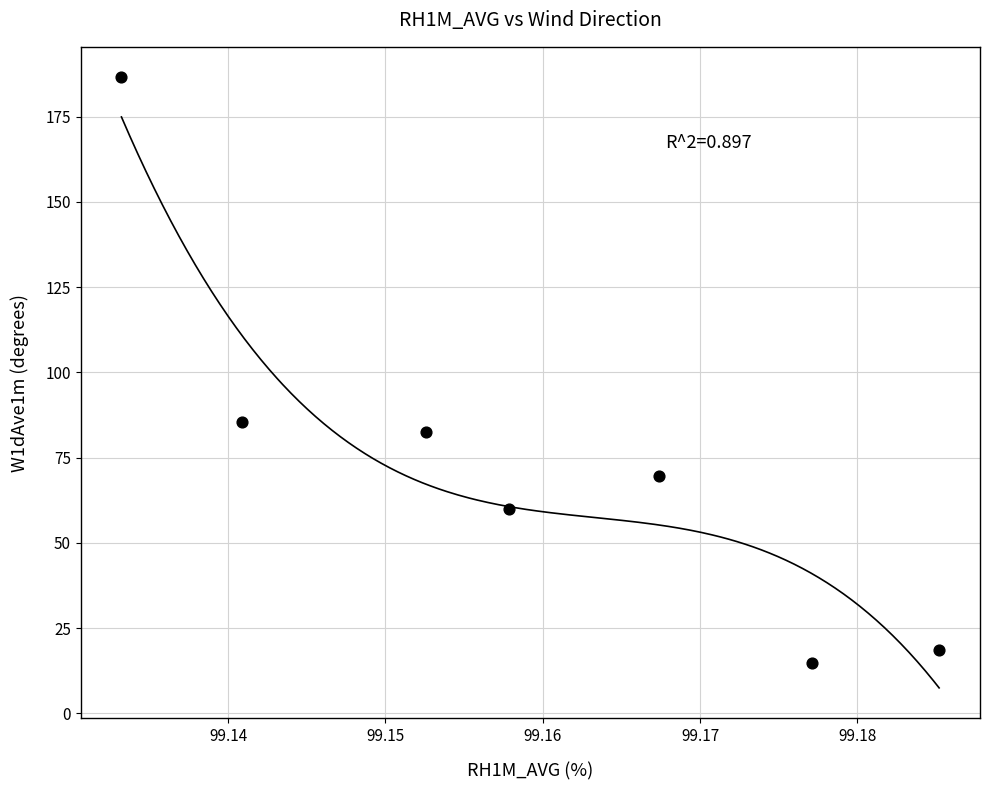

What Y value in the scatter plot is closest to 100?

85.4